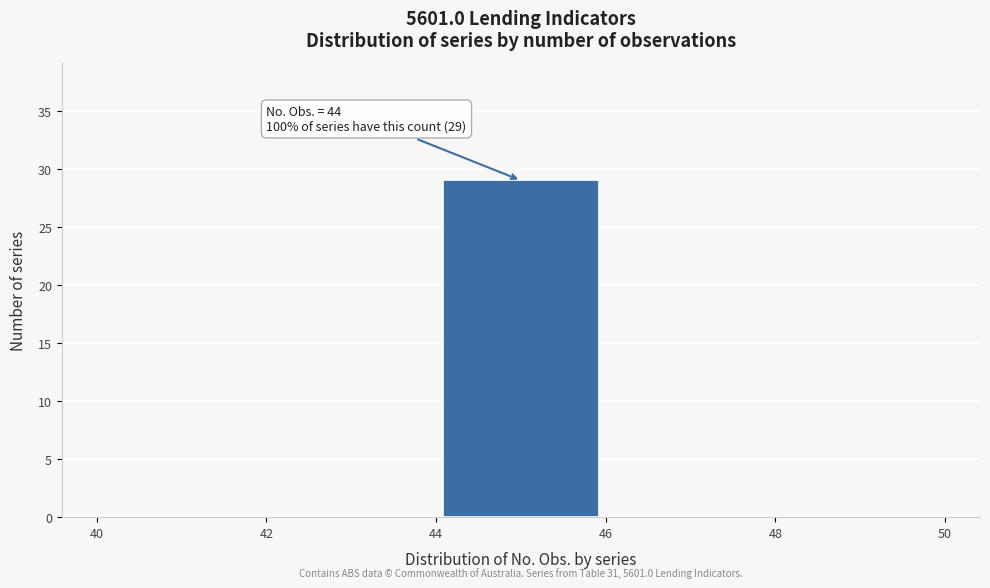

Which range on the x-axis has the tallest bar?

44 to 46